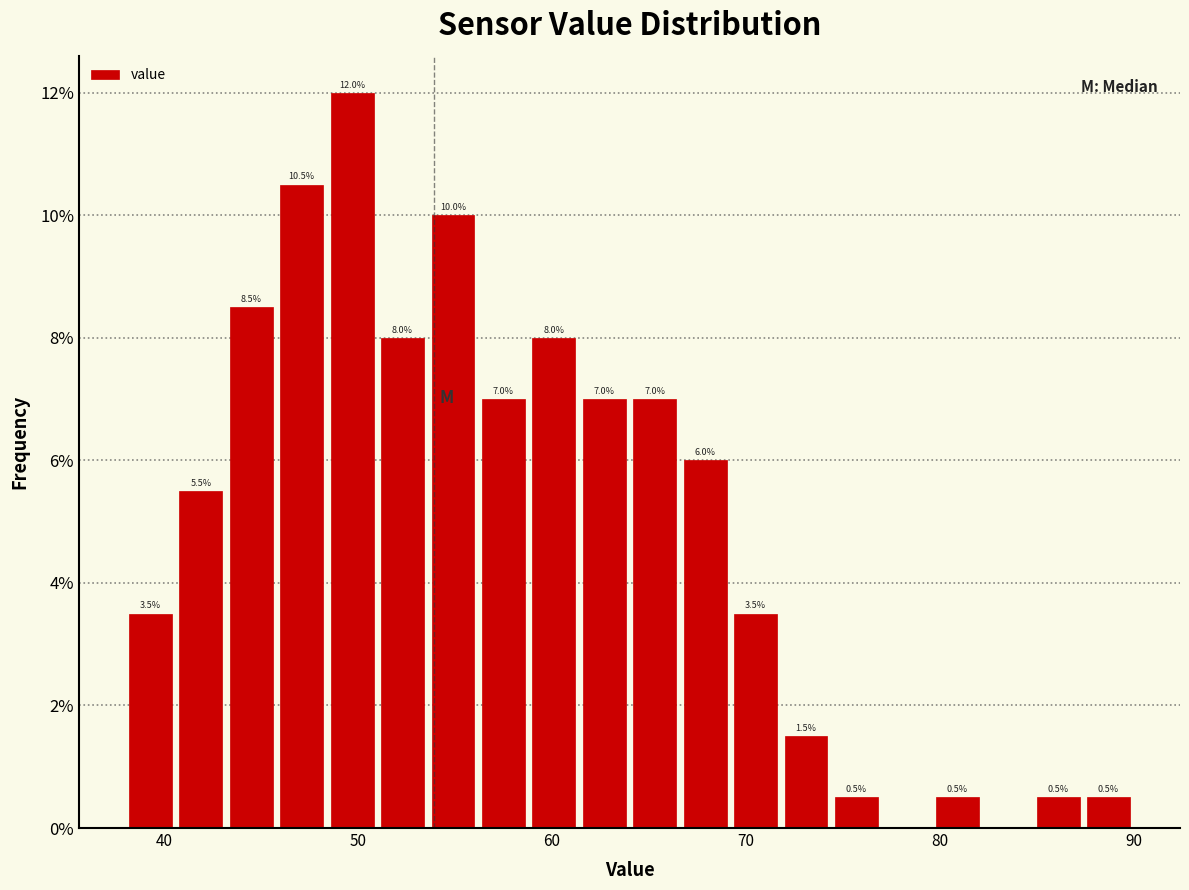

Around what value on the x-axis is the tallest bar? Give the approximate position of its centre, as read against the axis.

50